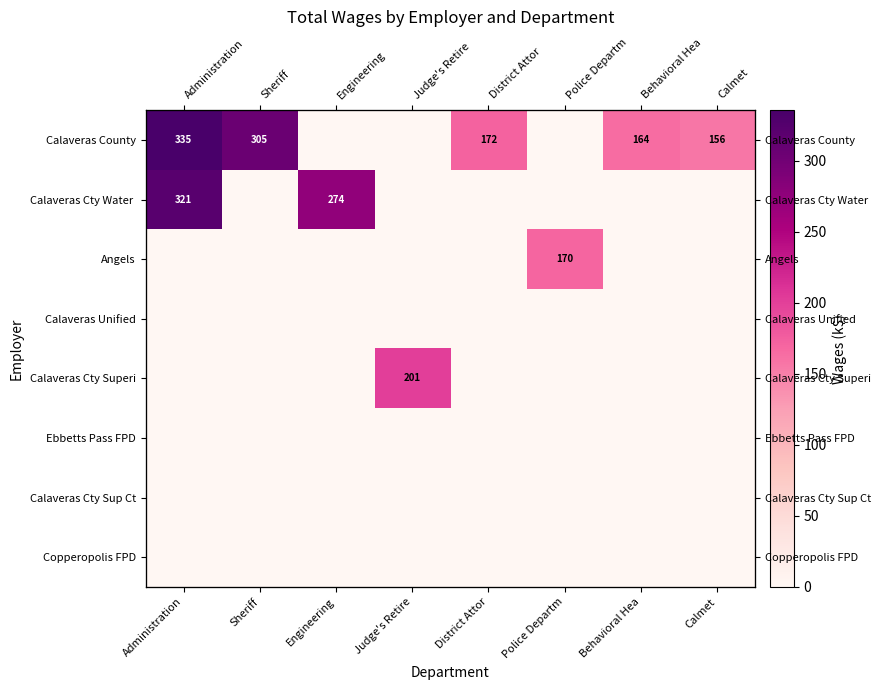

Between District Attor and Engineering, which is larger?

District Attor